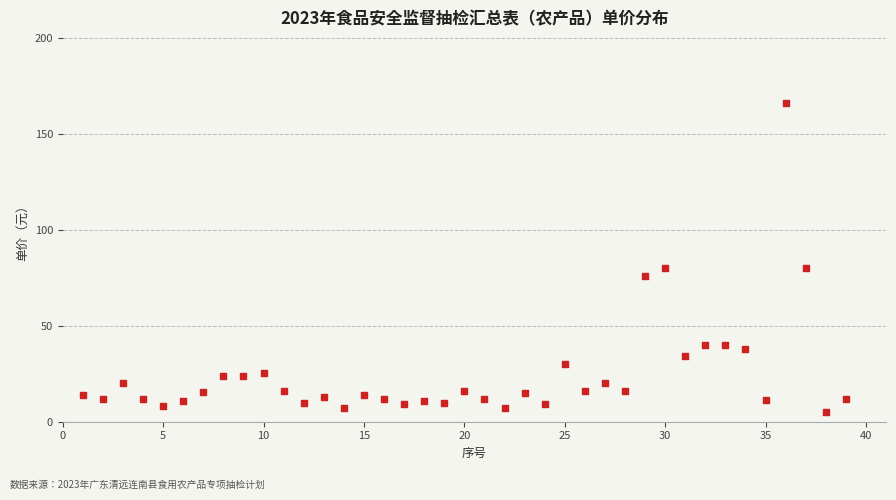

What is the range of X values (max minus min)?

38.0